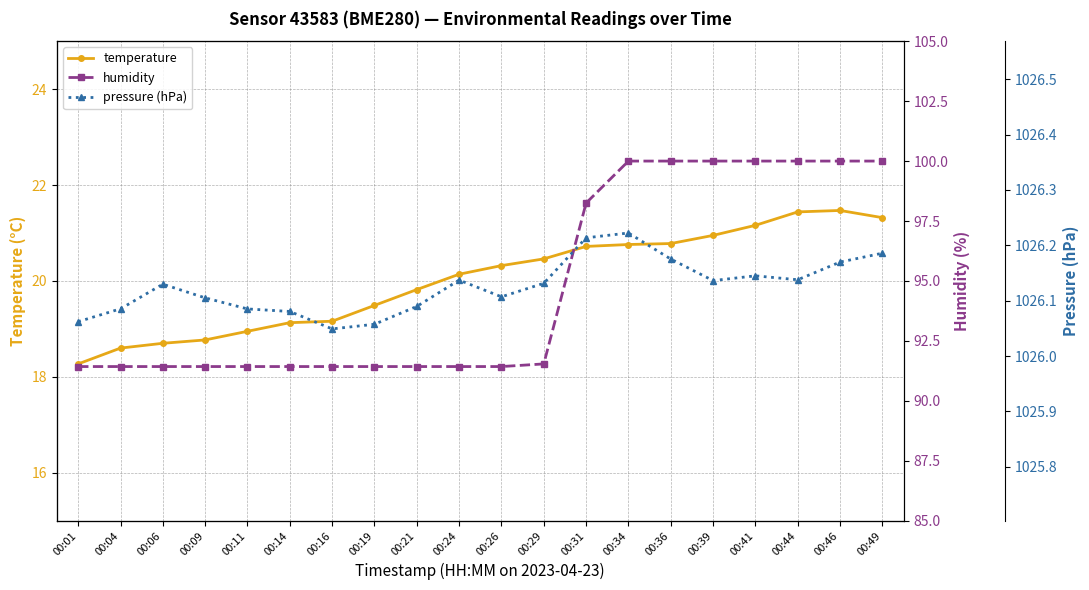

At which category is the sum across all series the highest?

00:46